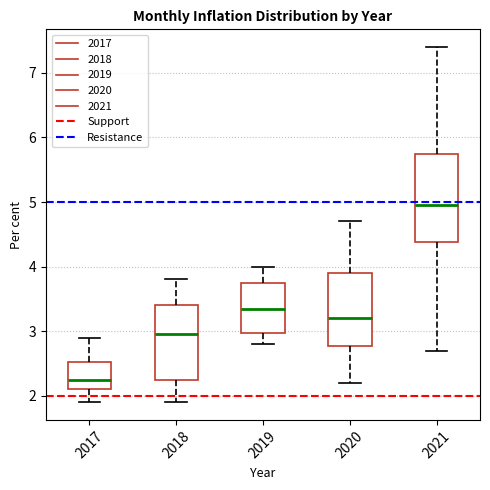

Reading left to right, transcribe this box plot: for each box, give where its median line is, the range the box spans, and where its two whiskers end, as read against the y-axis. The values are not printed on the chart, so give them approximately, as read against the axis.

2017: median 2.3, box 2.1 to 2.5, whiskers 1.9 to 2.9
2018: median 3.0, box 2.3 to 3.4, whiskers 1.9 to 3.8
2019: median 3.4, box 3.0 to 3.8, whiskers 2.8 to 4.0
2020: median 3.2, box 2.8 to 3.9, whiskers 2.2 to 4.7
2021: median 5.0, box 4.4 to 5.8, whiskers 2.7 to 7.4